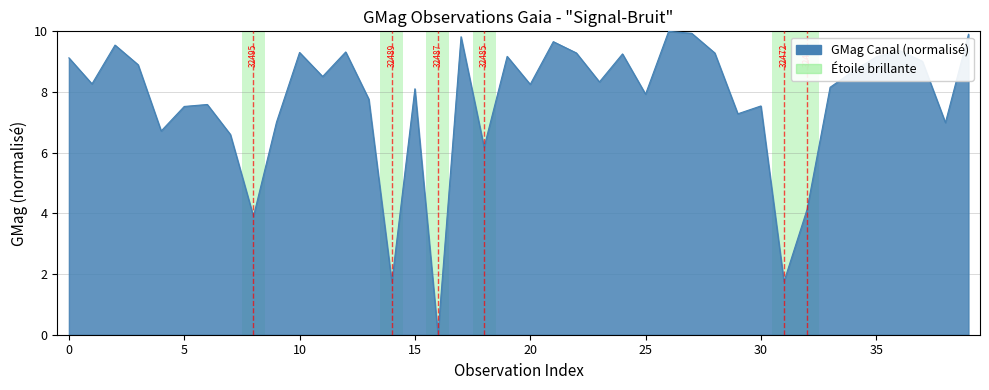

What is the greatest value displayed?

10.0